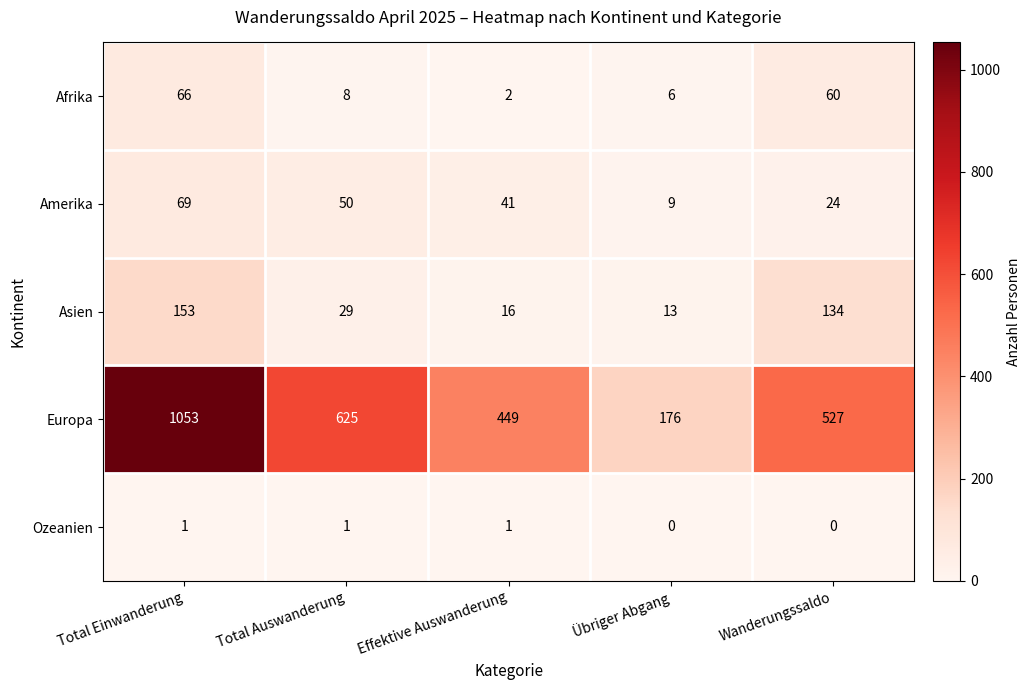

List the series in order of their peak value, highest first.

Europa, Asien, Amerika, Afrika, Ozeanien